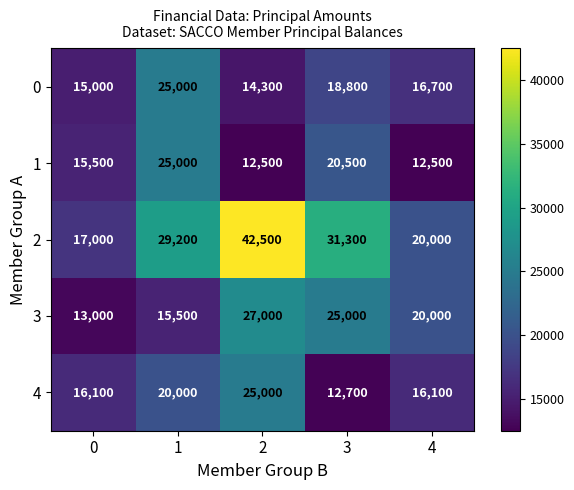

List the labels in order of 3 value, largest first.

2, 3, 4, 1, 0